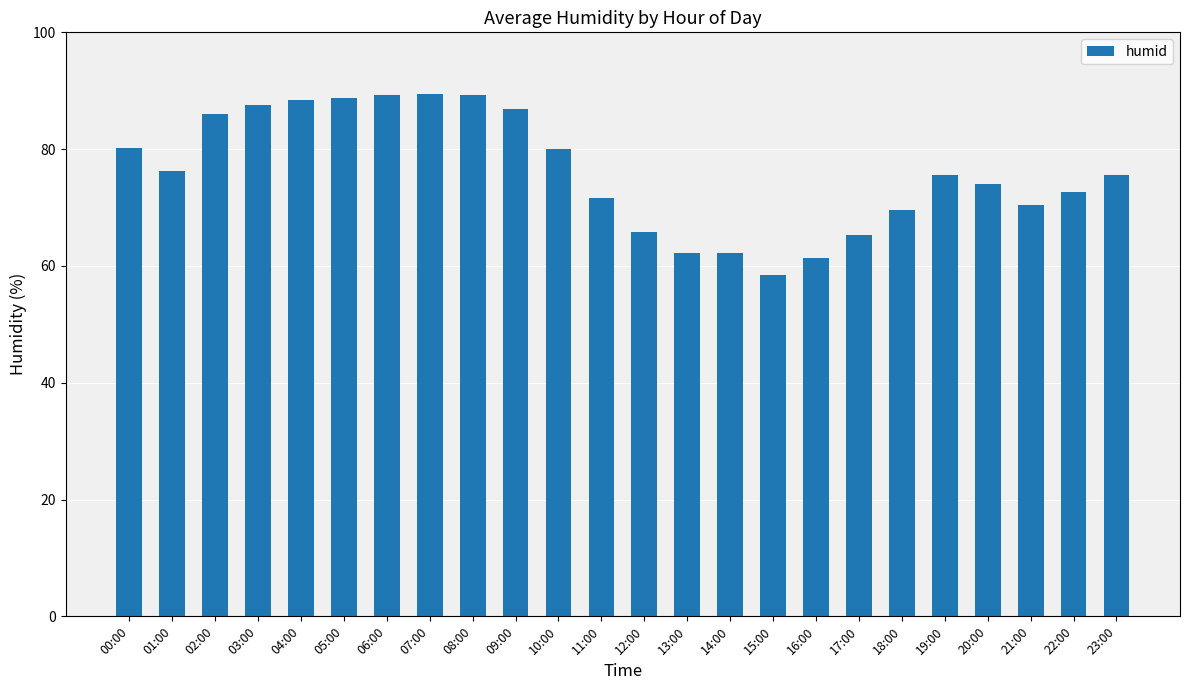

What is the approximate value at 09:00?

86.8